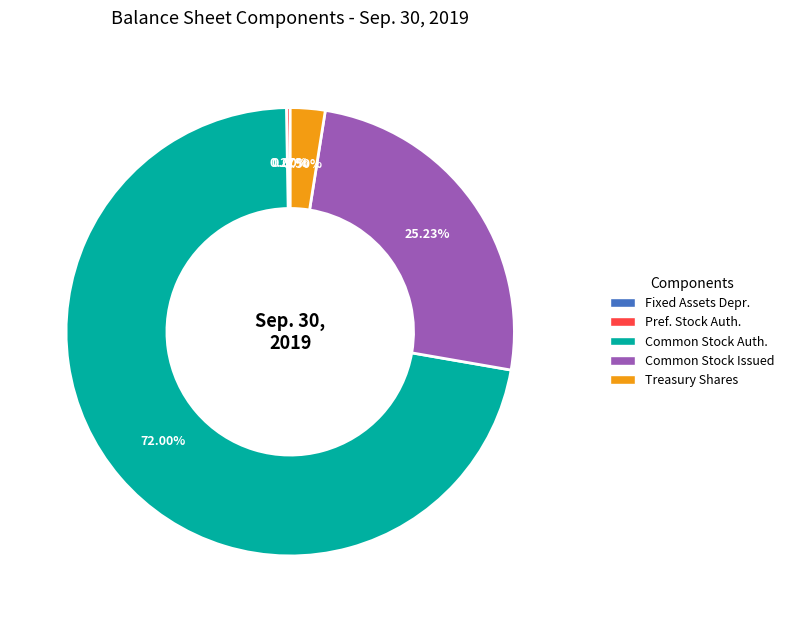

Is the sum of Common Stock Auth. and Common Stock Issued greater than half?

Yes